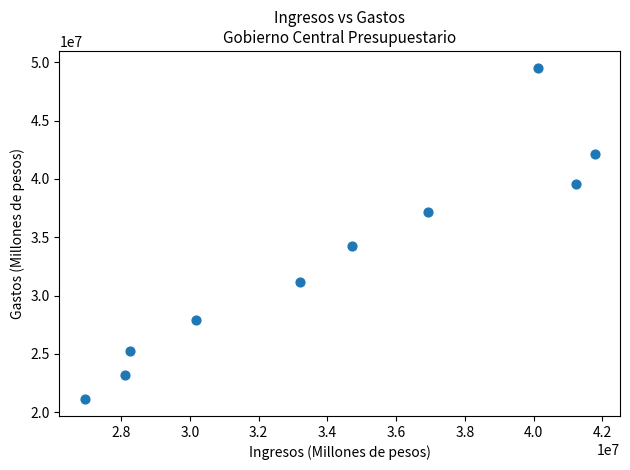

What is the range of X values (max minus min)?

14834281.6